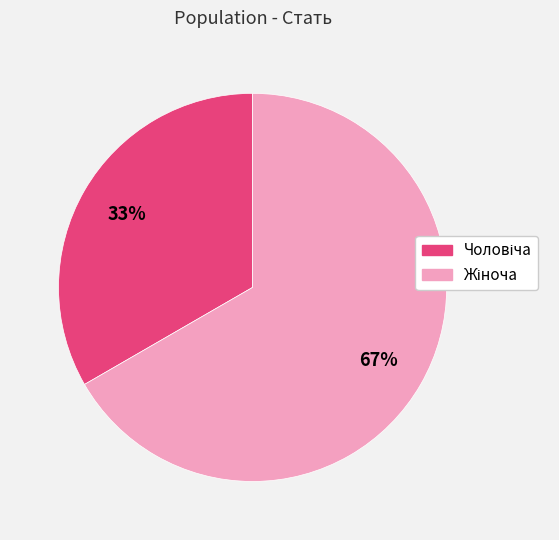

To the nearest percent, what is the average slice percentage?

50%